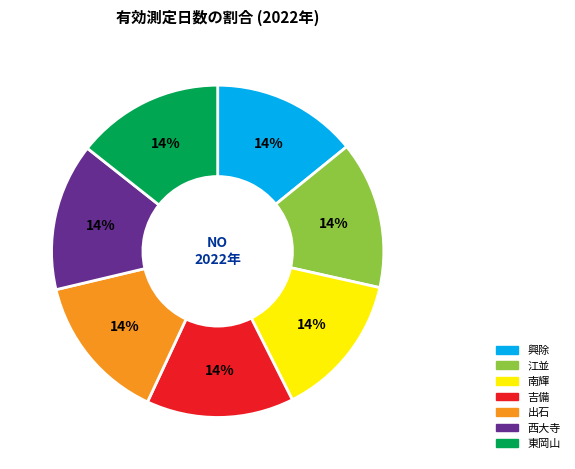

Is the sum of 南輝 and 興除 greater than half?

No